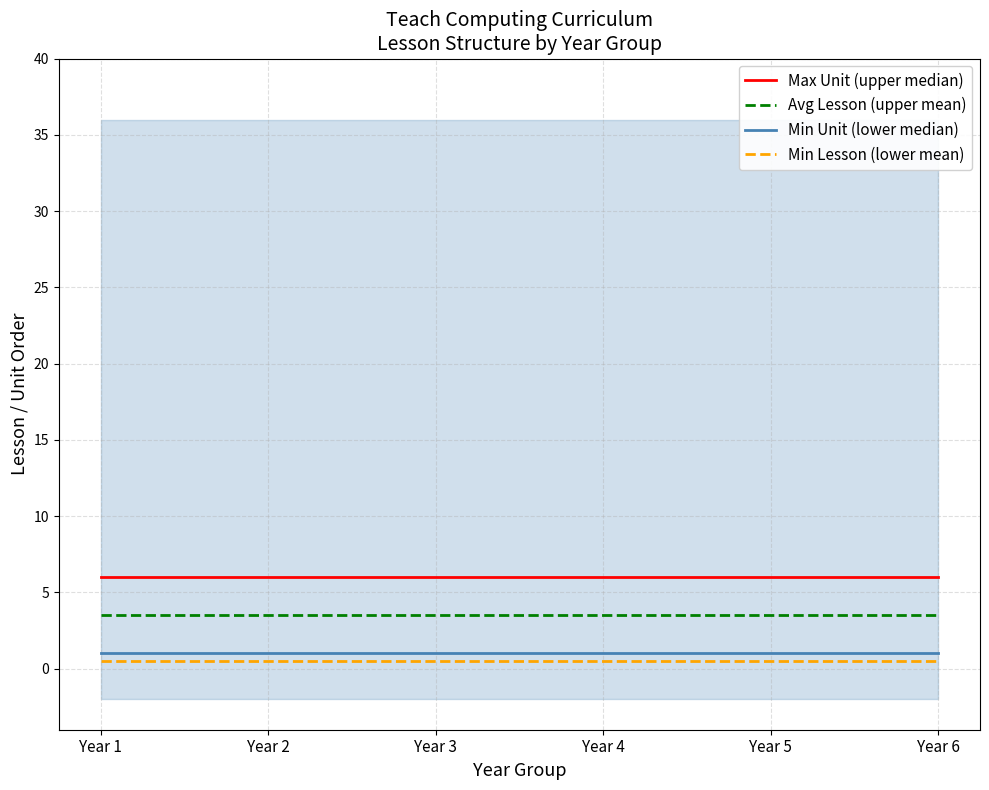

What is the total value across all series at Year 3?

11.0